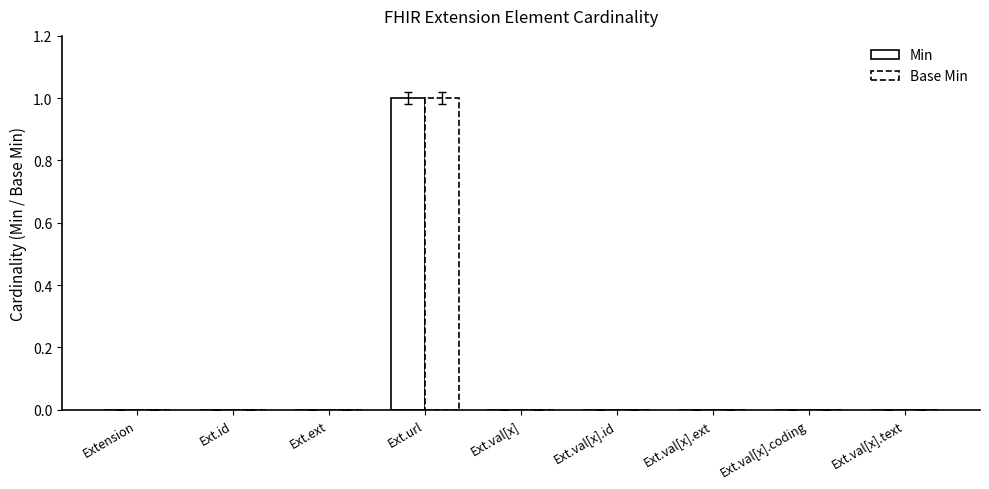

At which category is the sum across all series the highest?

Ext.url